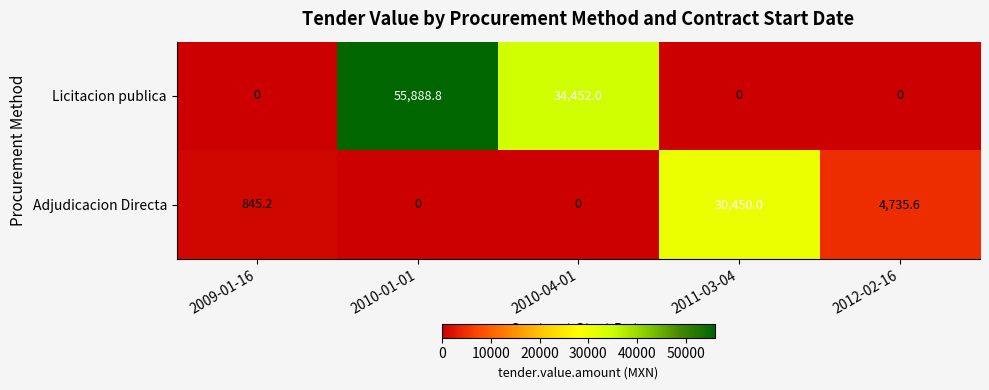

Reading left to right, extract all data points from this chart.

Licitacion publica: 2009-01-16=0.0	2010-01-01=55888.8	2010-04-01=34452.0	2011-03-04=0.0	2012-02-16=0.0
Adjudicacion Directa: 2009-01-16=845.2	2010-01-01=0.0	2010-04-01=0.0	2011-03-04=30450.0	2012-02-16=4735.6